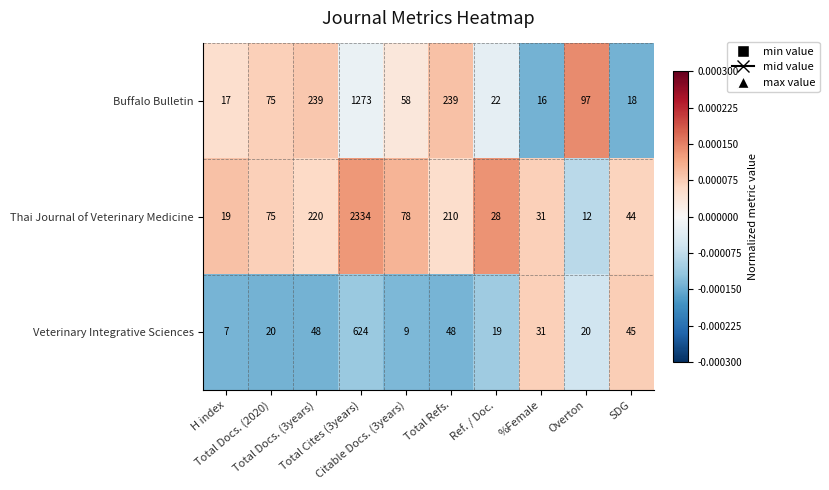

List the series in order of their peak value, lowest first.

Veterinary Integrative Sciences, Buffalo Bulletin, Thai Journal of Veterinary Medicine